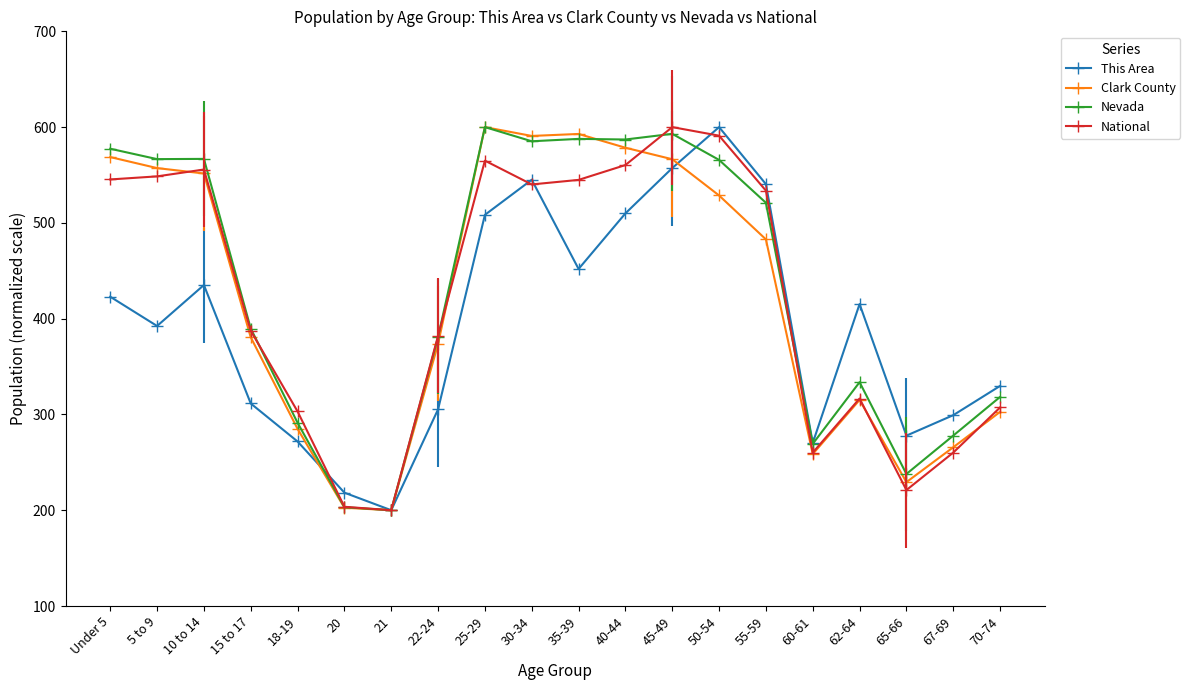

What is the maximum value for National?

600.0